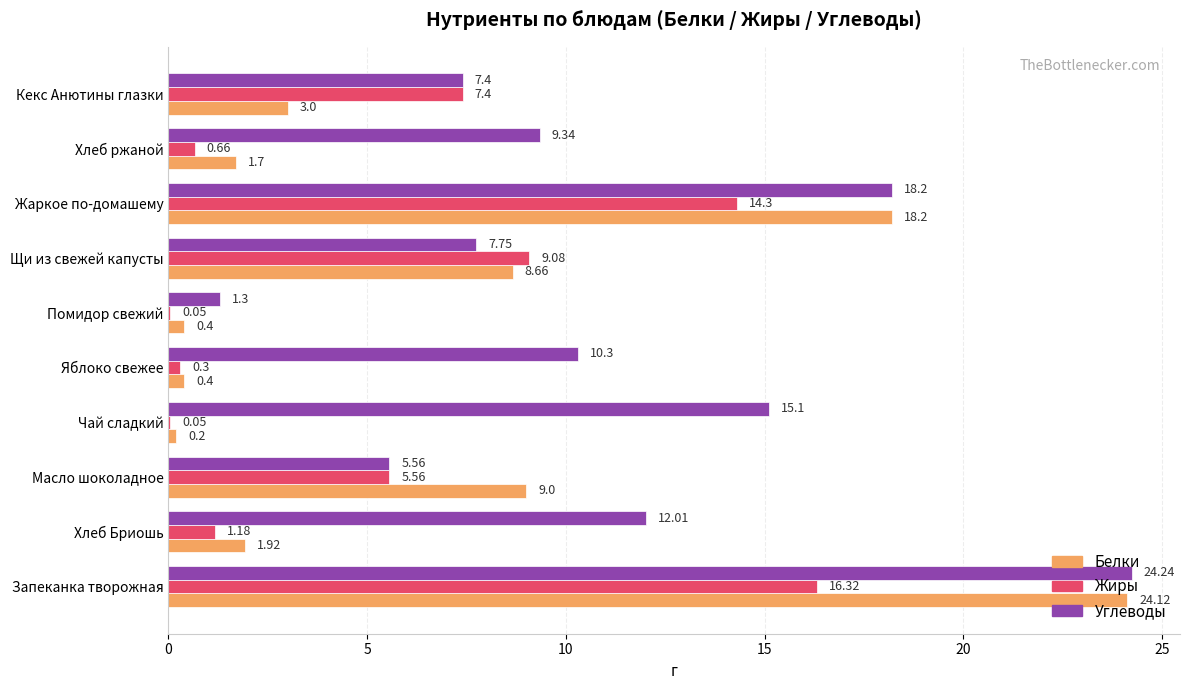

Between Хлеб Бриошь and Чай сладкий, which series saw the biggest shift?

Углеводы